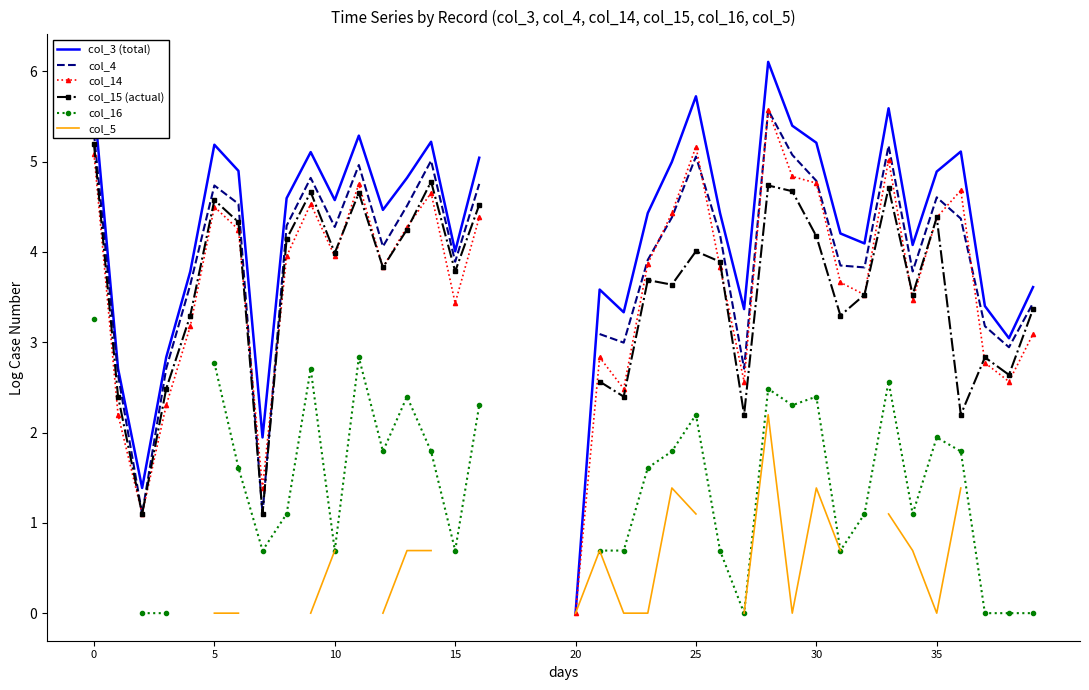

What is the maximum value shown in the chart?

6.1